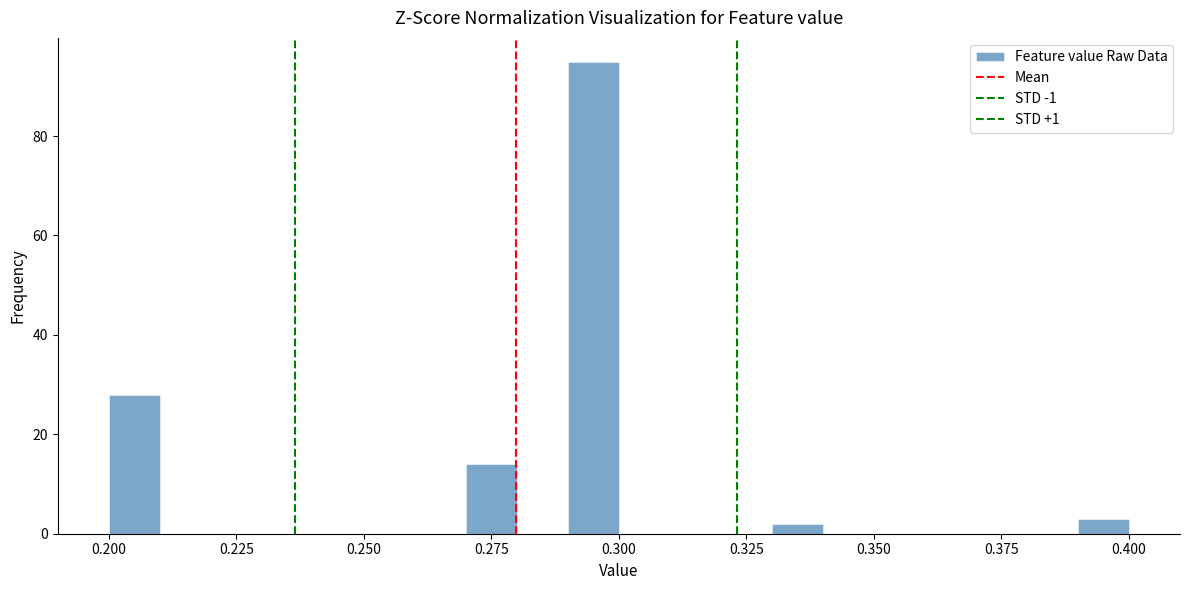

Read against the x-axis, roughly where is the centre of the tallest bar?

0.295